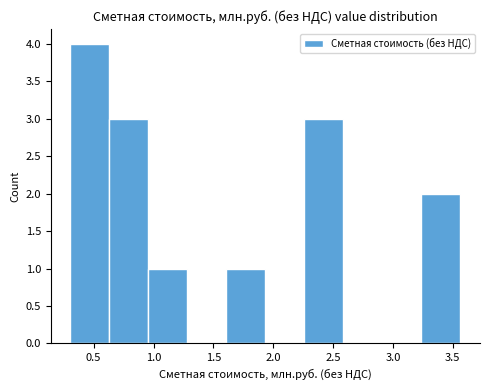

How tall is the bar that spans 0.65 to 0.95 on the x-axis? Neither the bar edges nor the heights are printed on the chart, so give them approximately, as read against the axes.

3